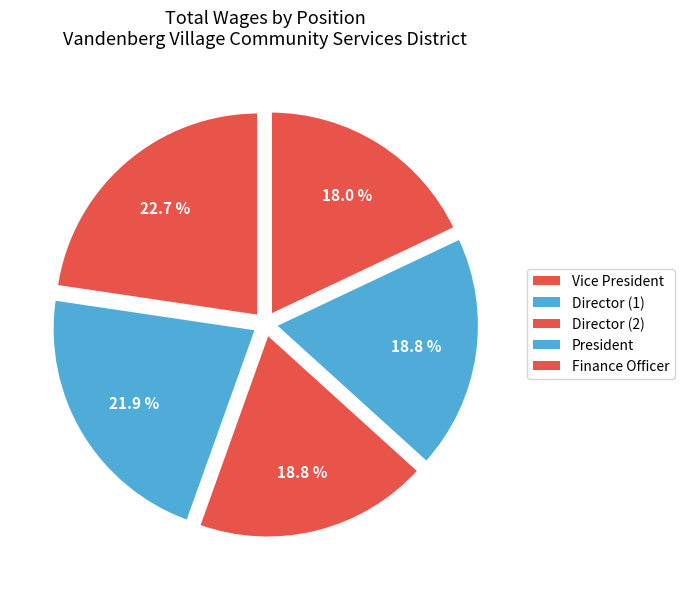

To the nearest percent, what is the average slice percentage?

20%